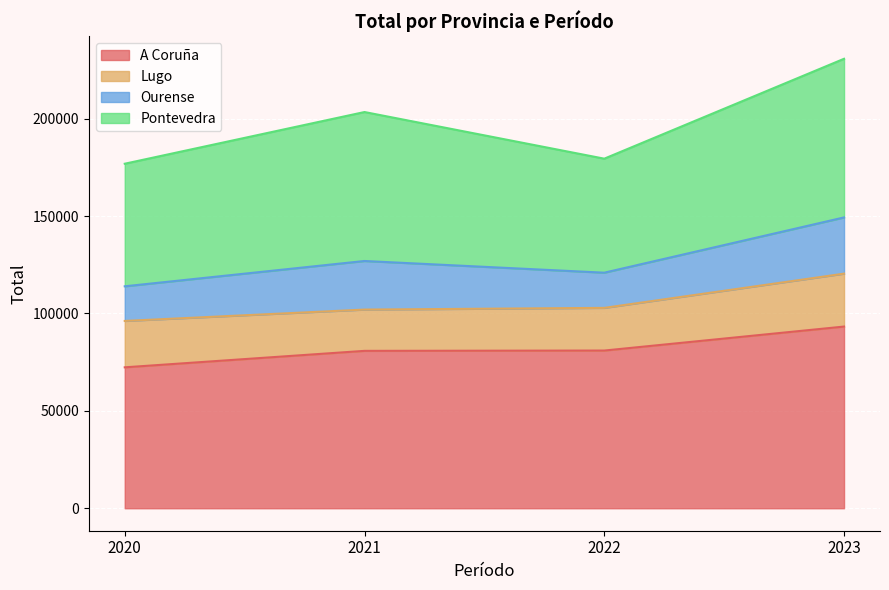

What is the minimum value for A Coruña?

72342